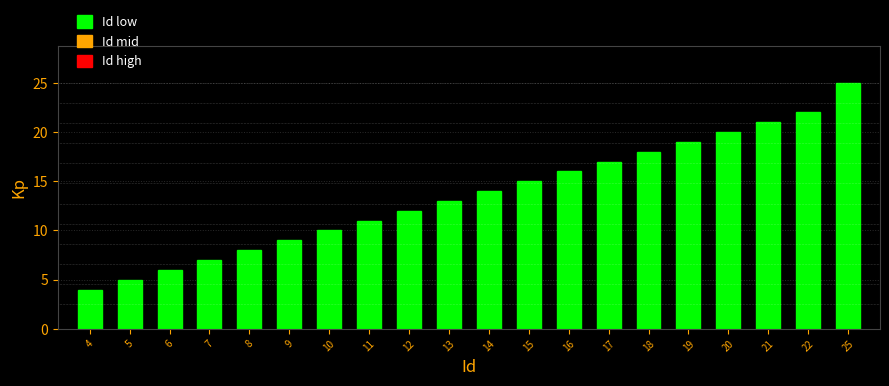

Reading left to right, list all the values displayed in this chart.

4=4	5=5	6=6	7=7	8=8	9=9	10=10	11=11	12=12	13=13	14=14	15=15	16=16	17=17	18=18	19=19	20=20	21=21	22=22	25=25